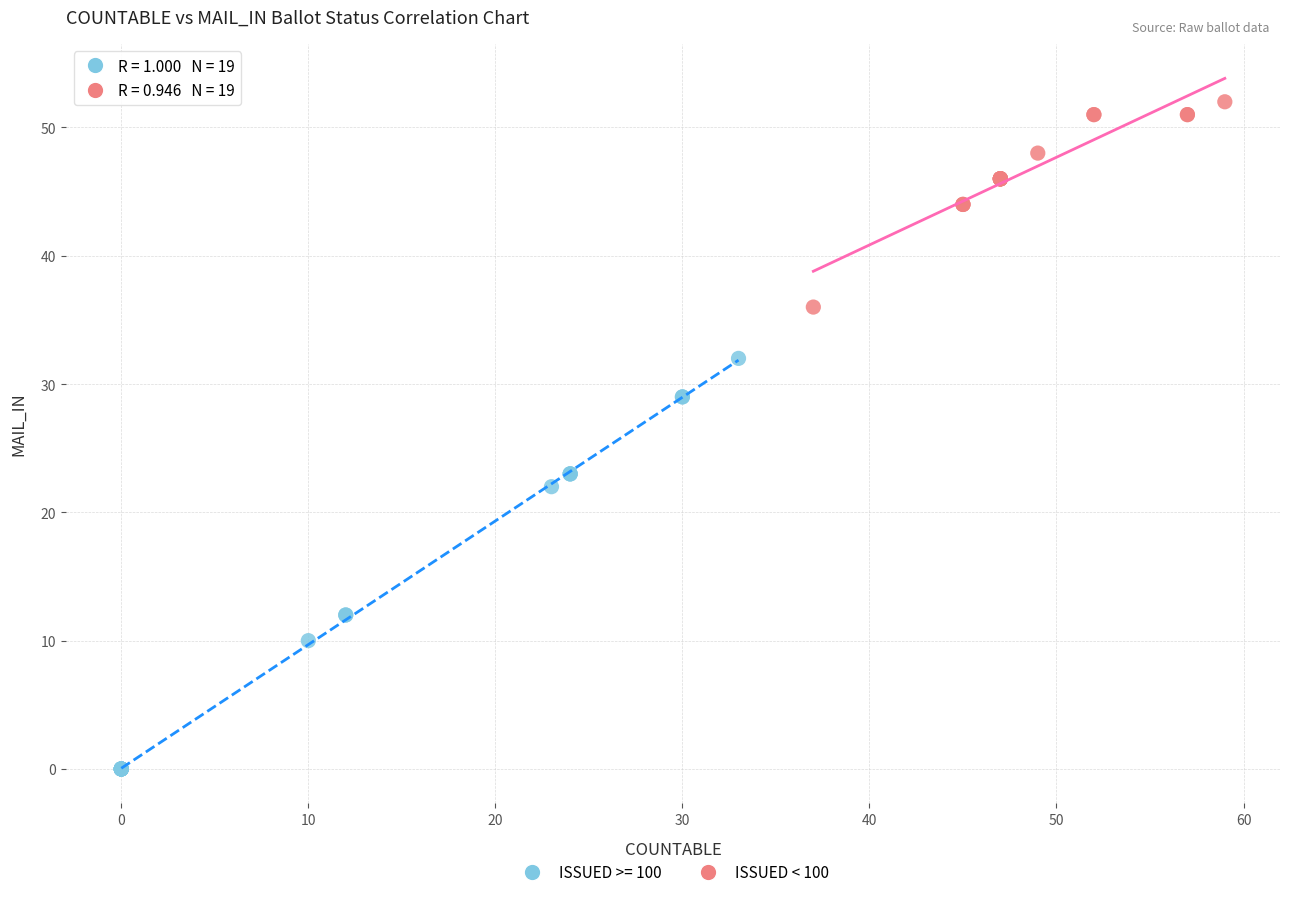

Which series reaches the maximum Y coordinate?

ISSUED < 100